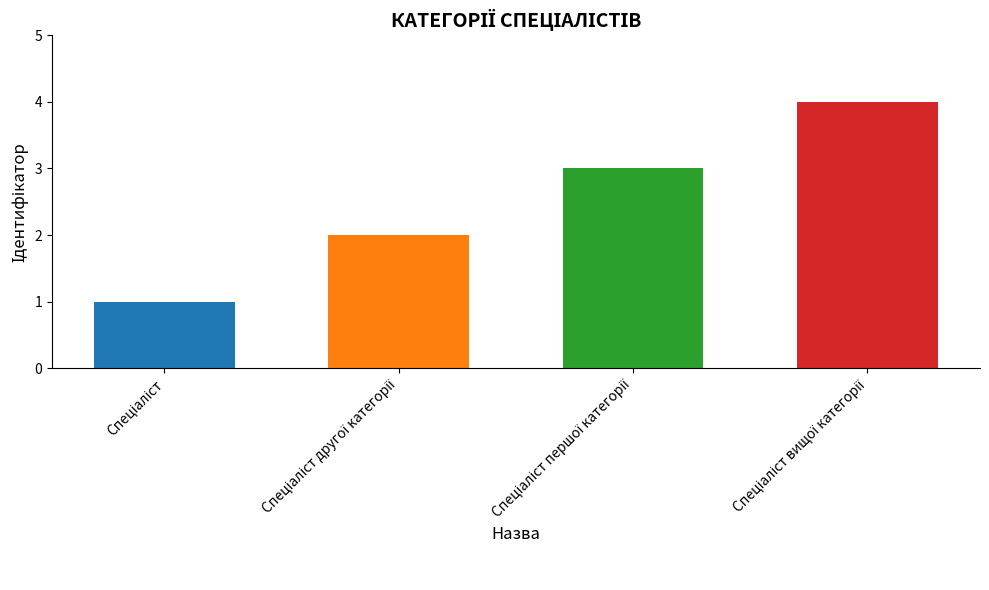

What is the difference between the maximum and minimum values?

3